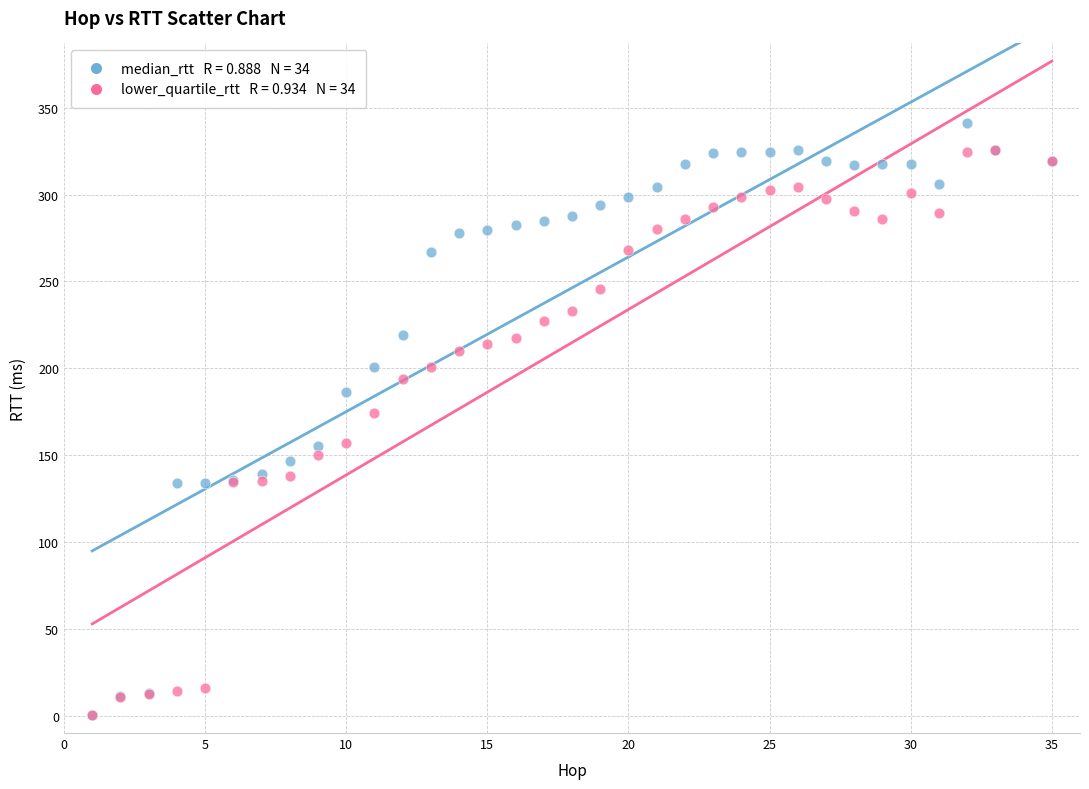

Across all series, what Y value is closest to 170?

174.2